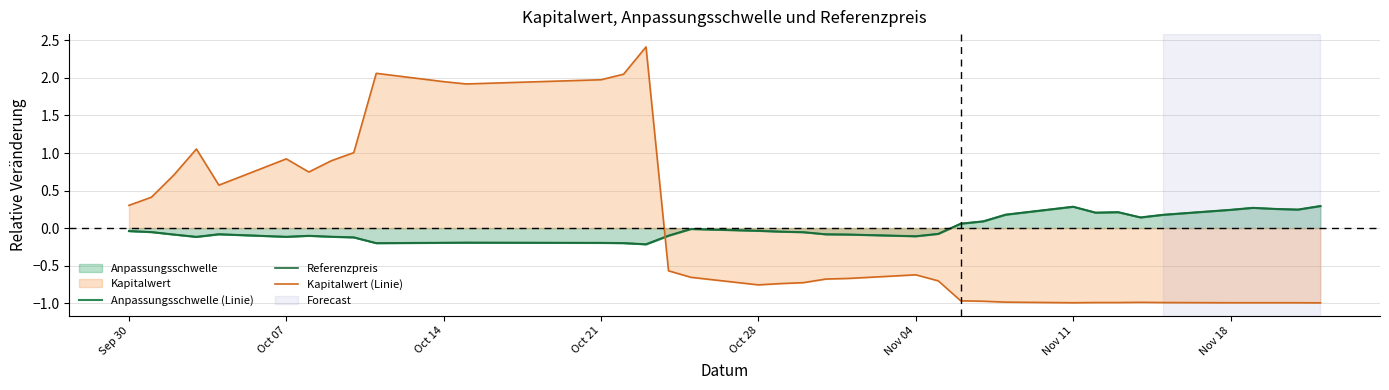

List the series in order of their peak value, highest first.

Kapitalwert (Linie), Referenzpreis, Anpassungsschwelle (Linie)